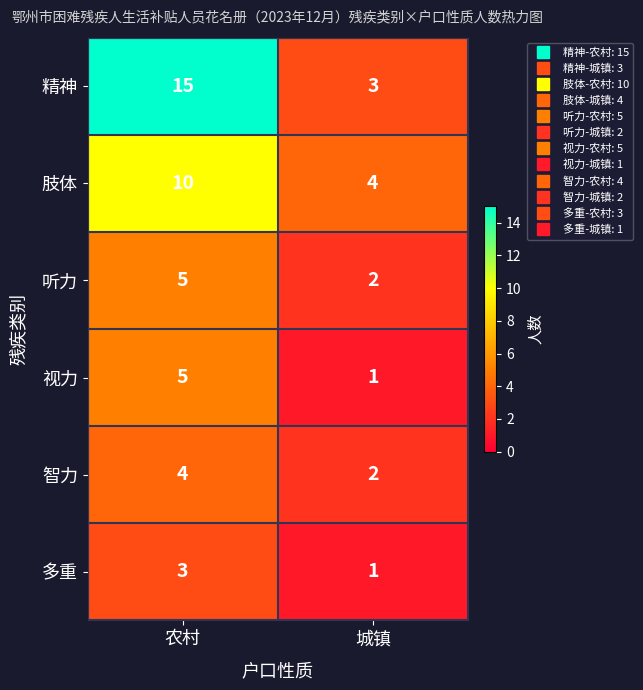

Reading left to right, what are all the values shown in this chart?

精神: 15	3
肢体: 10	4
听力: 5	2
视力: 5	1
智力: 4	2
多重: 3	1